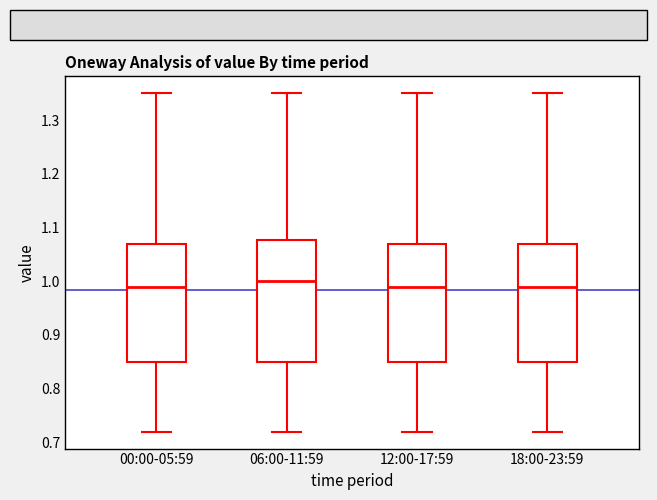

Reading left to right, read every box against the y-axis: the position of its median line, the range the box covers, and the ends of its whiskers. The values are not printed on the chart, so give them approximately, as read against the axis.

00:00-05:59: median 0.99, box 0.85 to 1.07, whiskers 0.72 to 1.35
06:00-11:59: median 1.00, box 0.85 to 1.08, whiskers 0.72 to 1.35
12:00-17:59: median 0.99, box 0.85 to 1.07, whiskers 0.72 to 1.35
18:00-23:59: median 0.99, box 0.85 to 1.07, whiskers 0.72 to 1.35